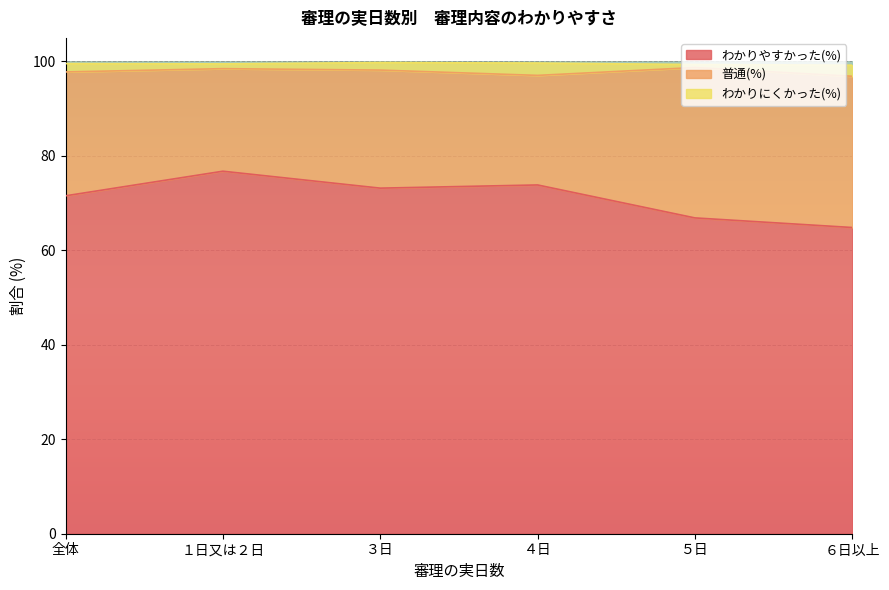

Is it true that わかりやすかった(%) equals 66.9 at ５日?

True